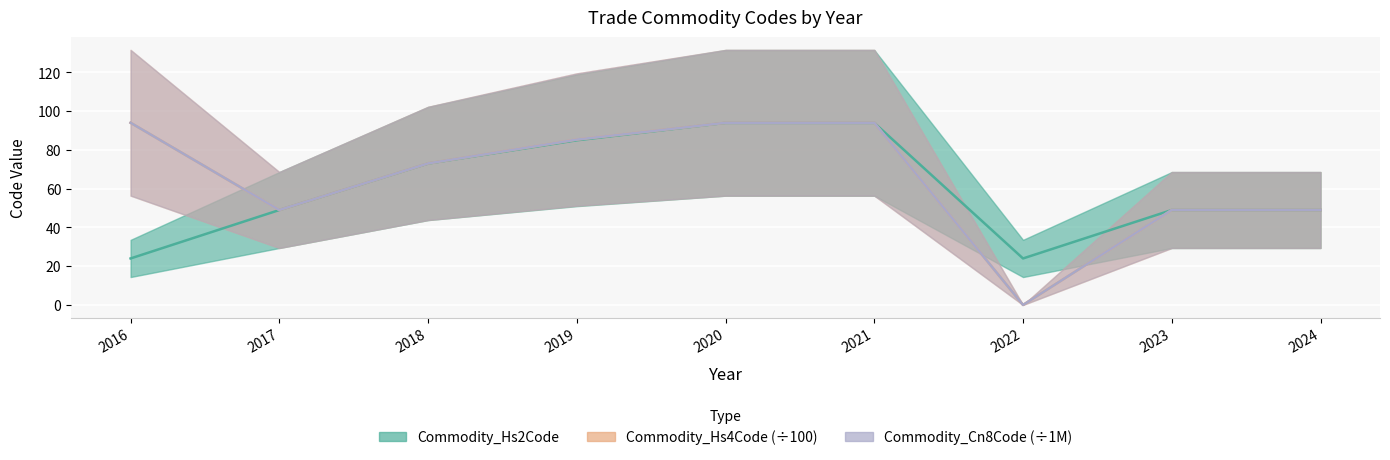

What is the difference between the maximum and minimum values in the Commodity_Hs4Code series?

94.0